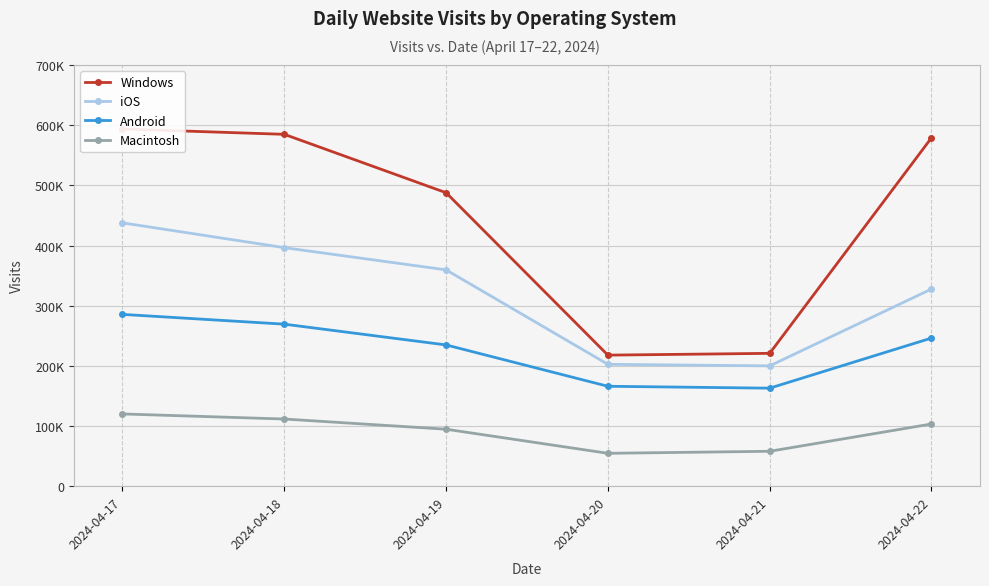

Which category has the lowest value in the Android series?

2024-04-21